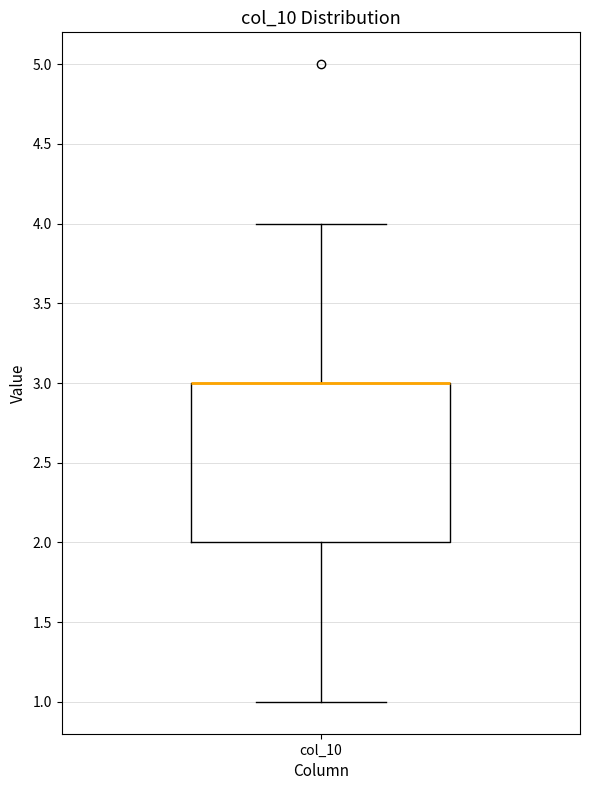

Transcribe this box plot: give where the median line is, the range the box spans, and where the two whiskers end, as read against the y-axis. The values are not printed on the chart, so give them approximately, as read against the axis.

median 3 (drawn on the box's upper edge), box 2 to 3, whiskers 1 to 4